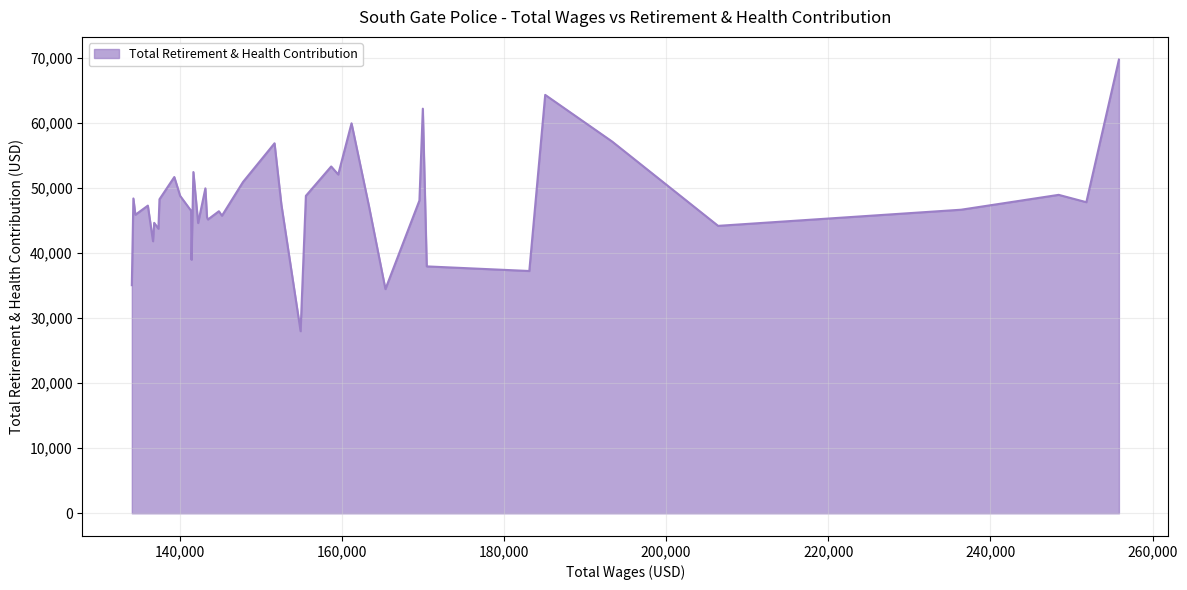

What is the minimum value shown in the chart?

27993